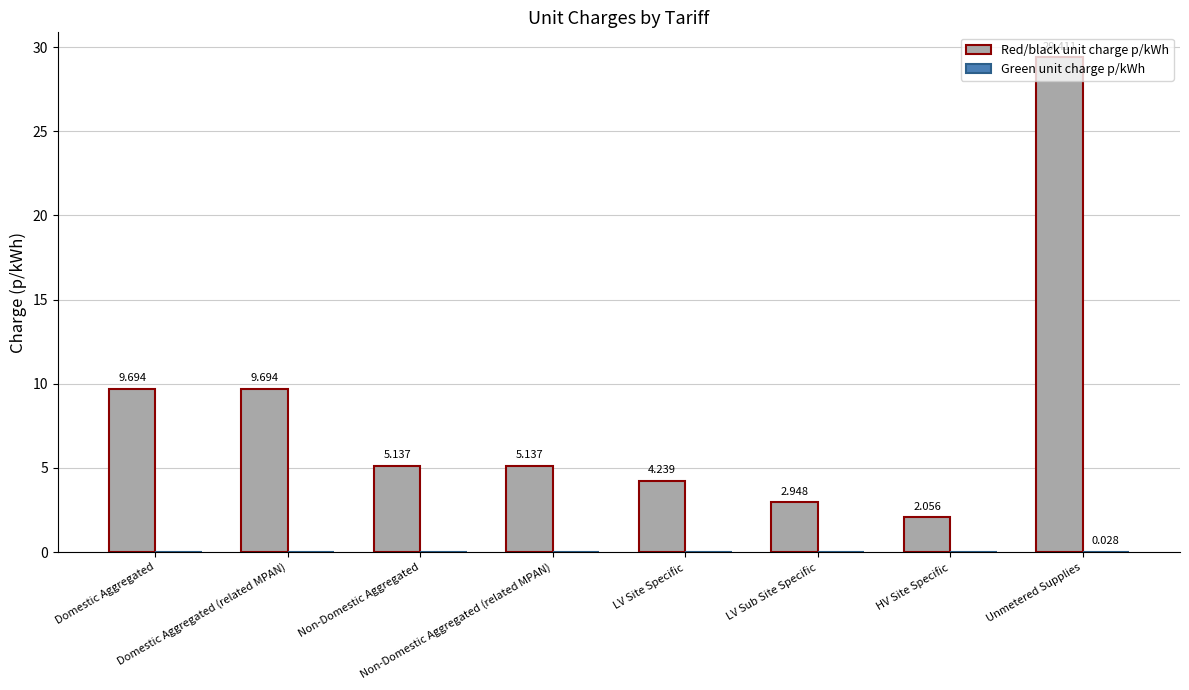

Which series has the largest total across all categories?

Red/black unit charge p/kWh